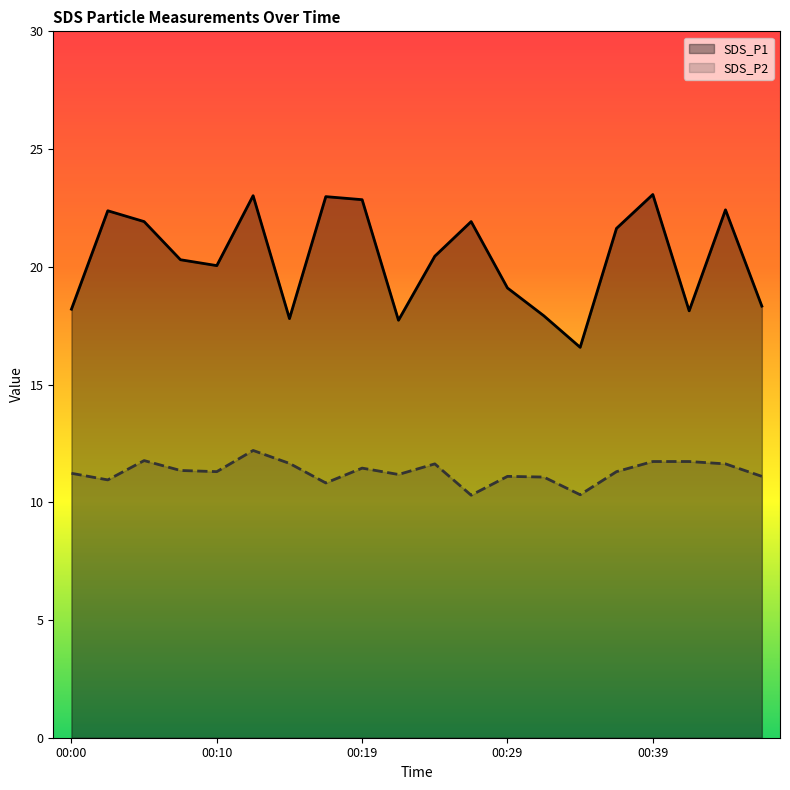

True or false: SDS_P2 and SDS_P1 intersect in this chart.

False